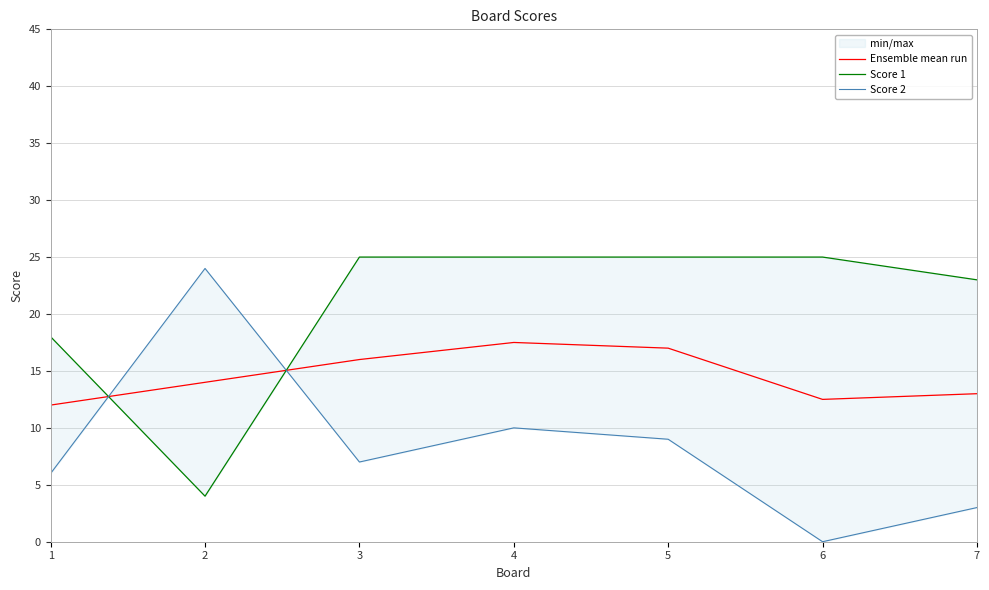

Rank the series by their average value, from lowest to highest.

Score 2, Ensemble mean run, Score 1